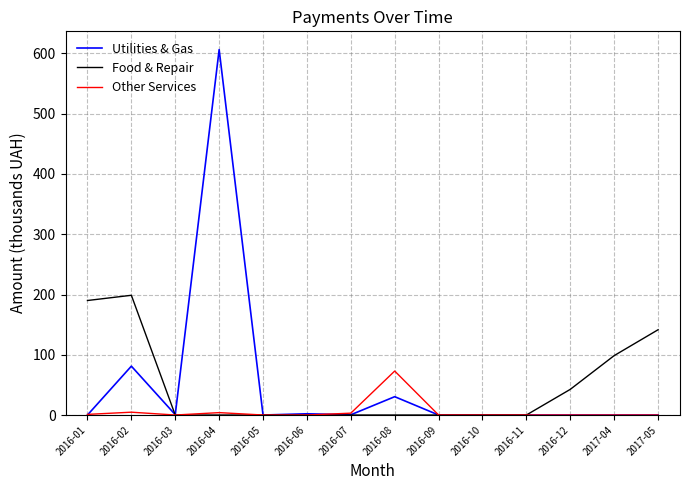

True or false: Food & Repair and Utilities & Gas intersect in this chart.

True